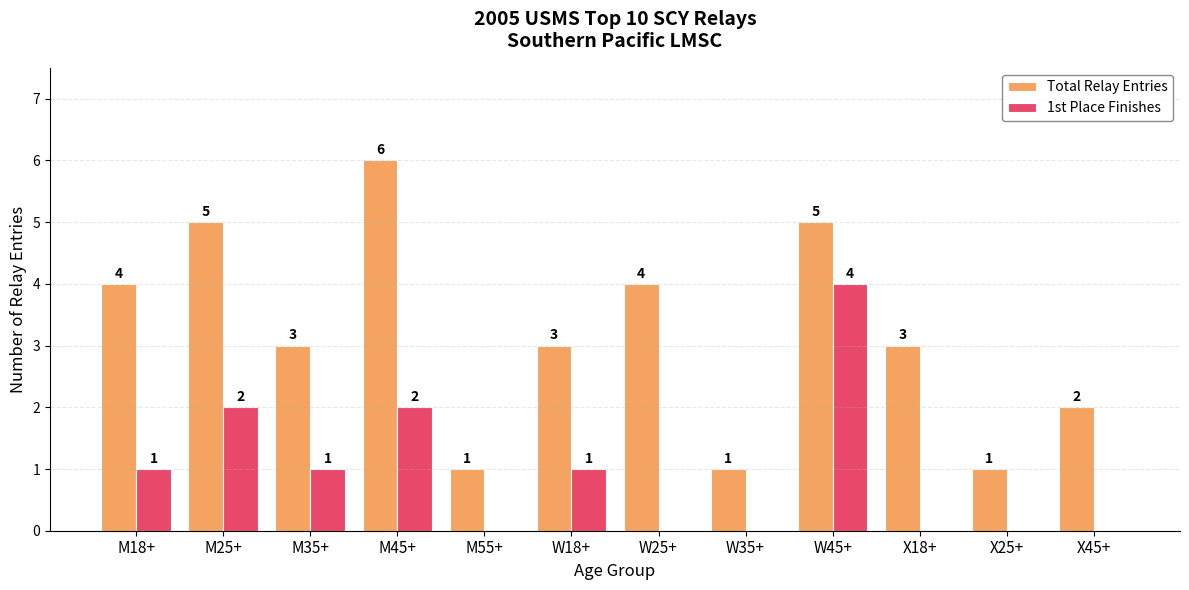

How many 1st Place Finishes values are between 0 and 2?

11